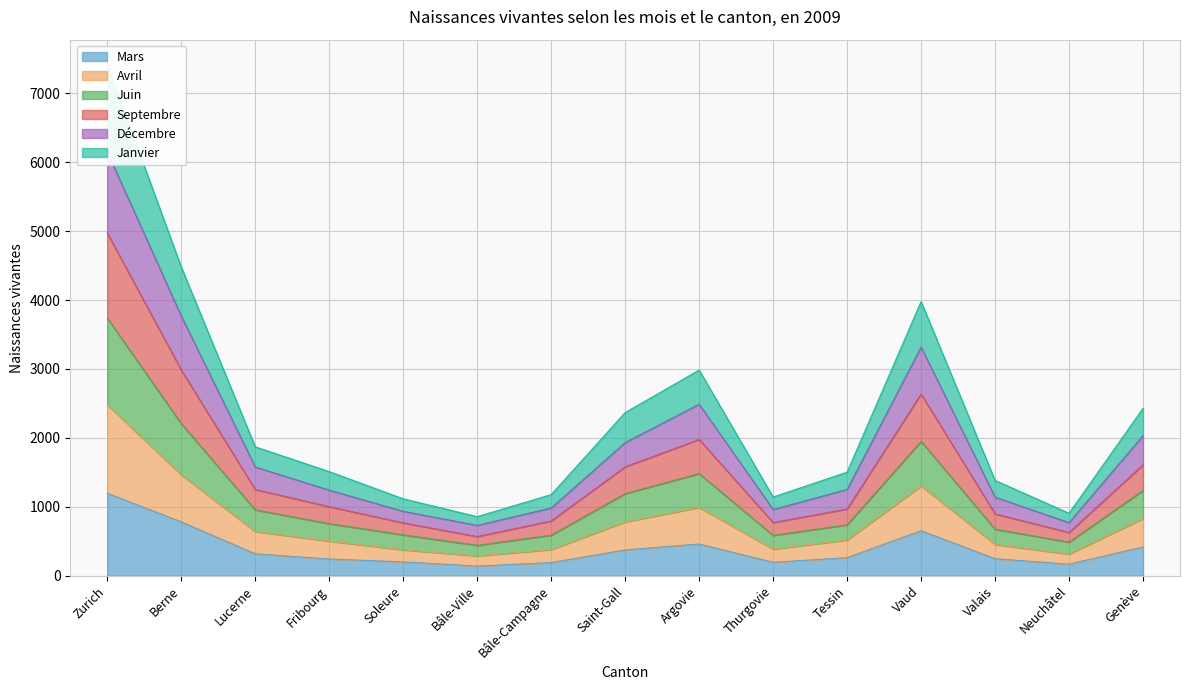

What is the label of the 6th point from the left?

Bâle-Ville